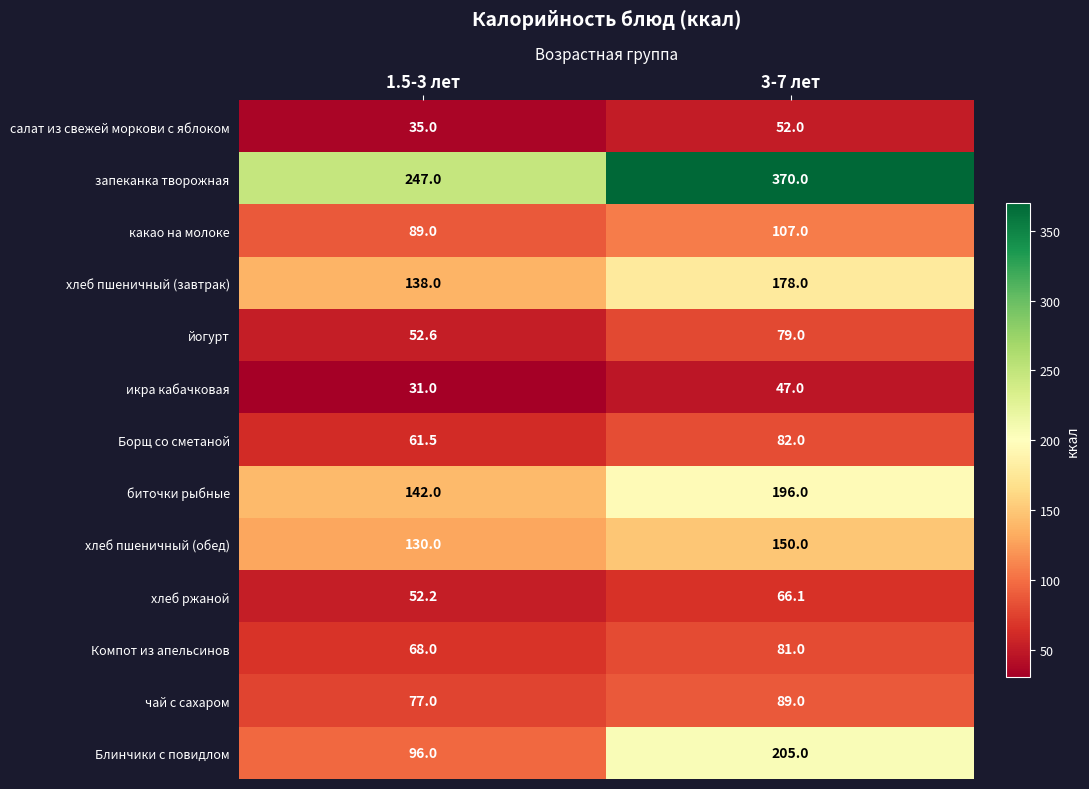

Where is икра кабачковая nearest to the value 39?

1.5-3 лет